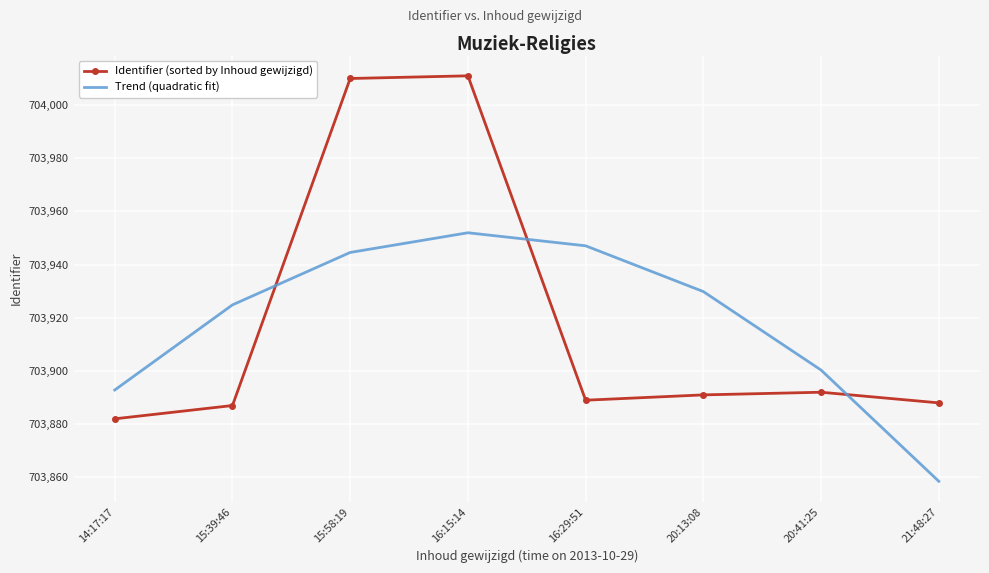

What position from the right is 14:17:17?

8